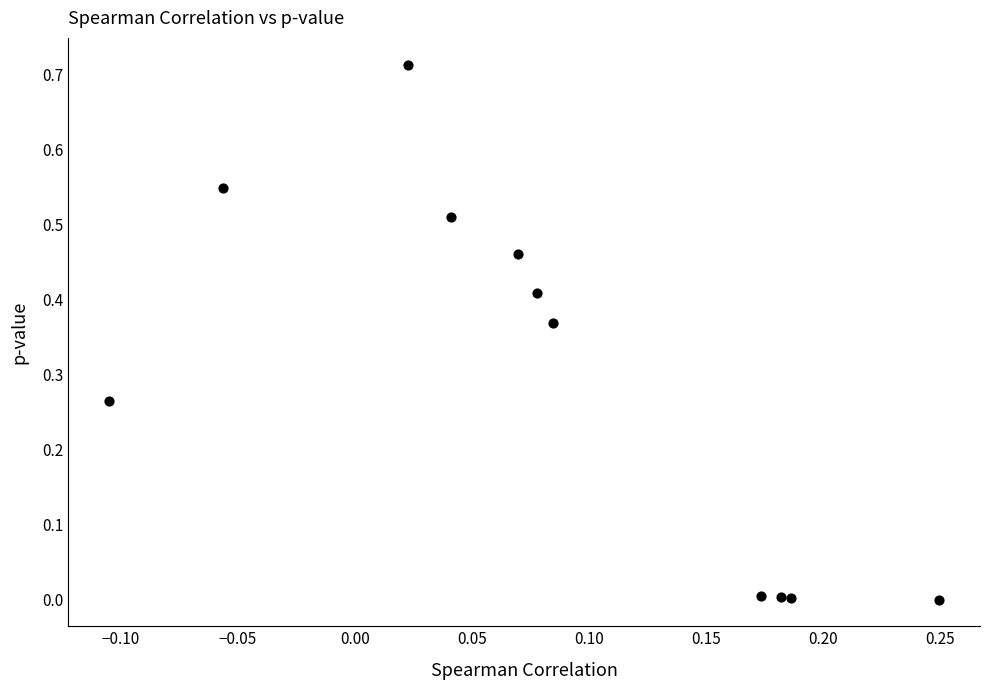

How many points are shown in the scatter plot?

11